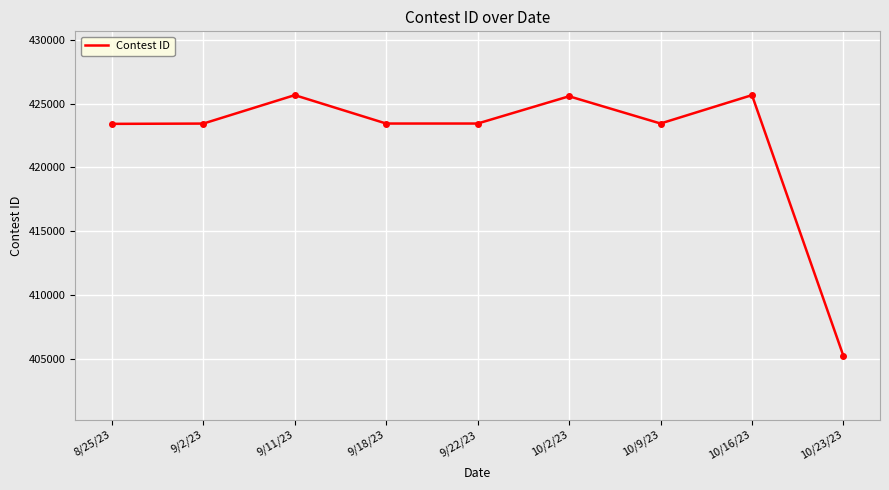

What is the maximum value shown in the chart?

425659